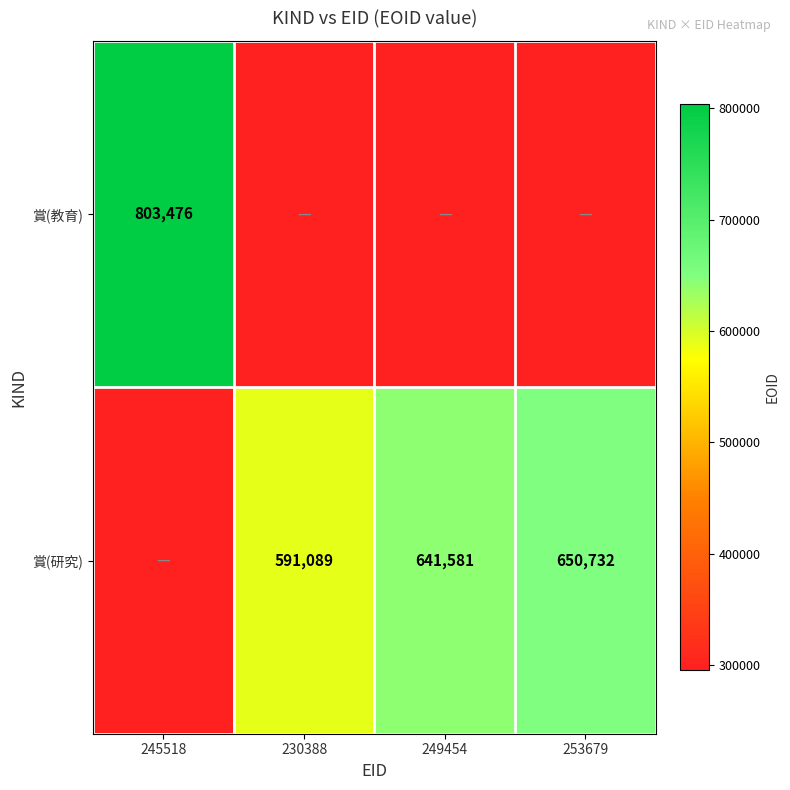

True or false: 賞(教育) has a value of 311585.1 at 245518.

False